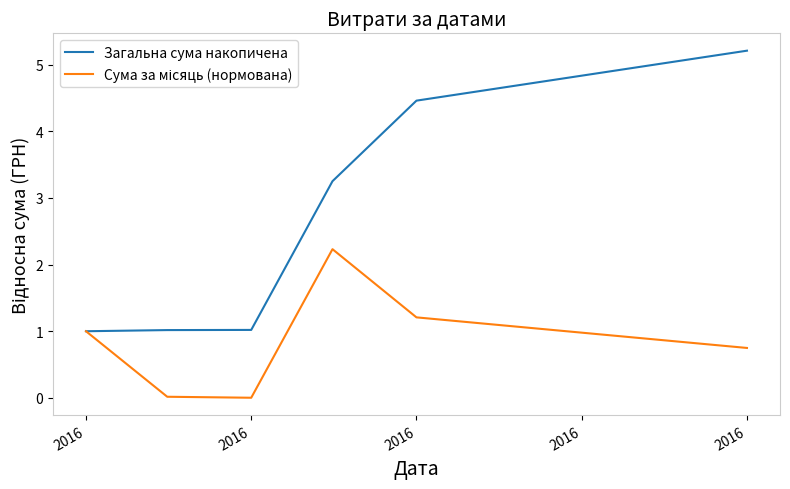

What is the greatest value displayed?

5.2